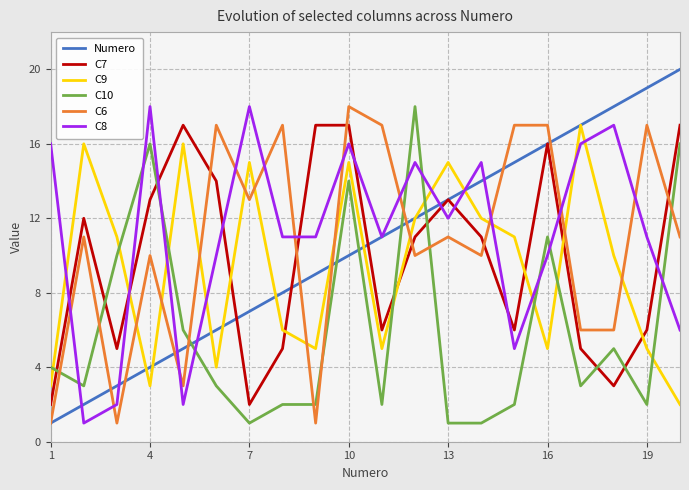

Which series has the widest spread of values?

Numero